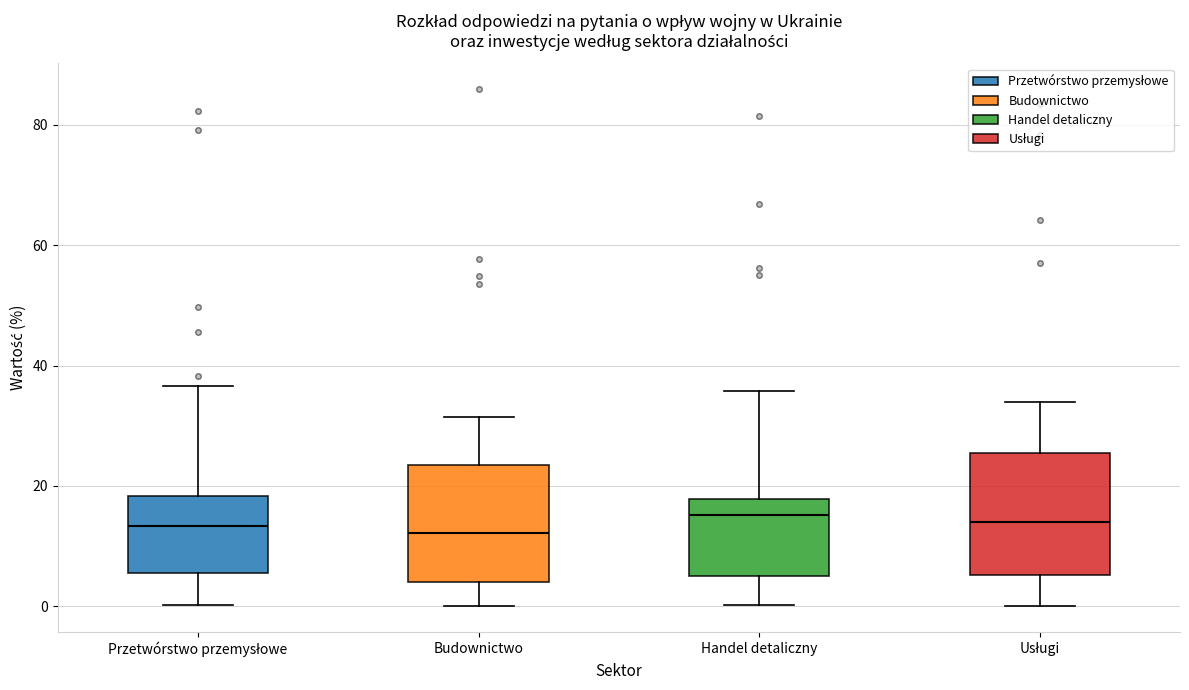

Reading left to right, transcribe this box plot: for each box, give where its median line is, the range the box spans, and where its two whiskers end, as read against the y-axis. The values are not printed on the chart, so give them approximately, as read against the axis.

Przetwórstwo przemysłowe: median 14, box 6 to 18, whiskers 0 to 36
Budownictwo: median 12, box 4 to 24, whiskers 0 to 32
Handel detaliczny: median 16, box 6 to 18, whiskers 0 to 36
Usługi: median 14, box 6 to 26, whiskers 0 to 34